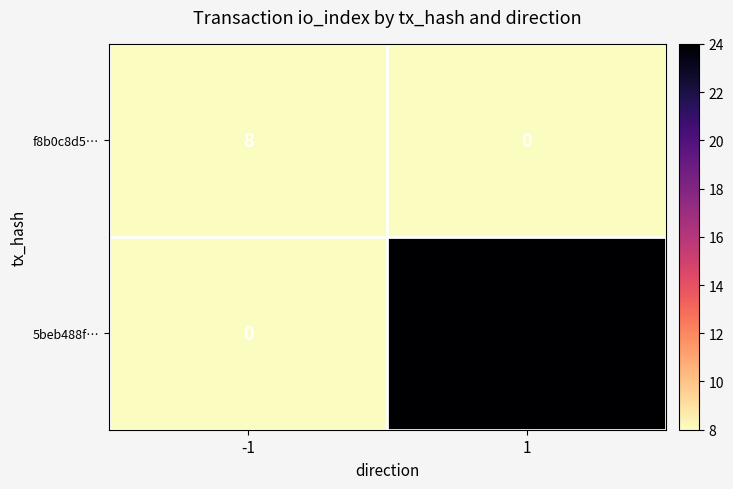

Is it true that 5beb488f… equals 0 at -1?

True